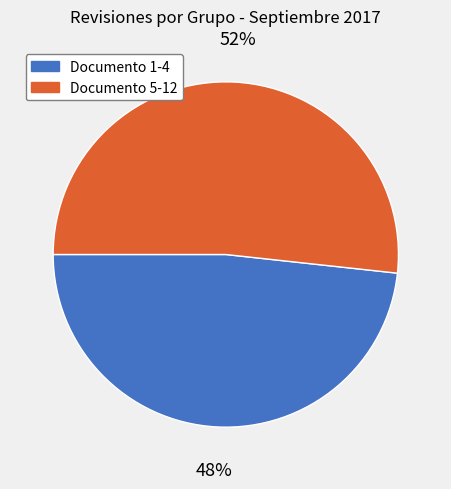

Count the number of slices in the pie.

2